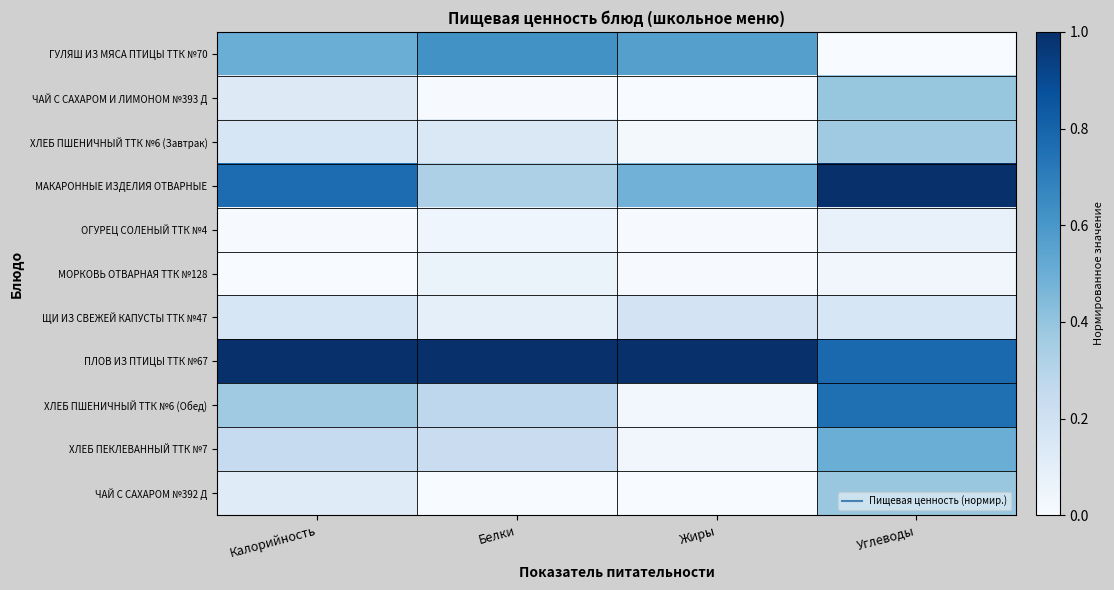

What is the spread (max minus min) of values at Жиры?

1.0